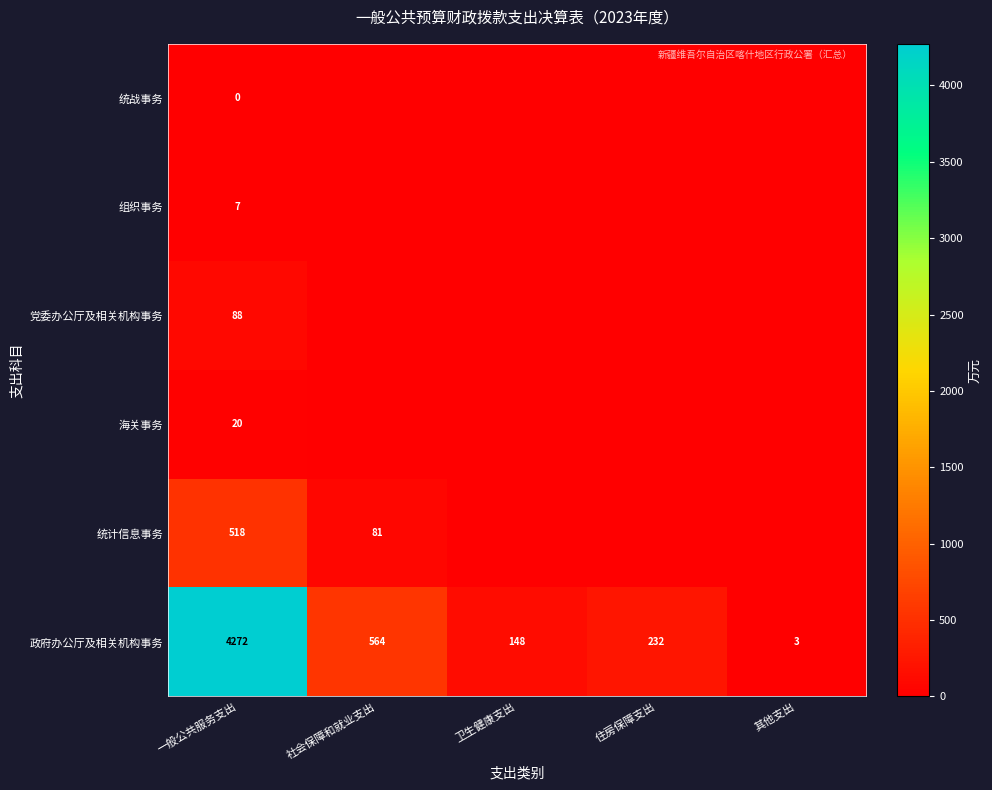

Is it true that 政府办公厅及相关机构事务 equals 232 at 住房保障支出?

True